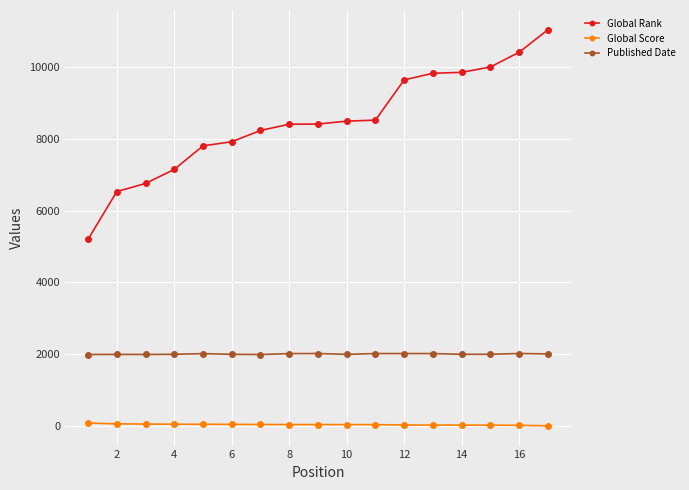

What is the sum of all Published Date values?

34076